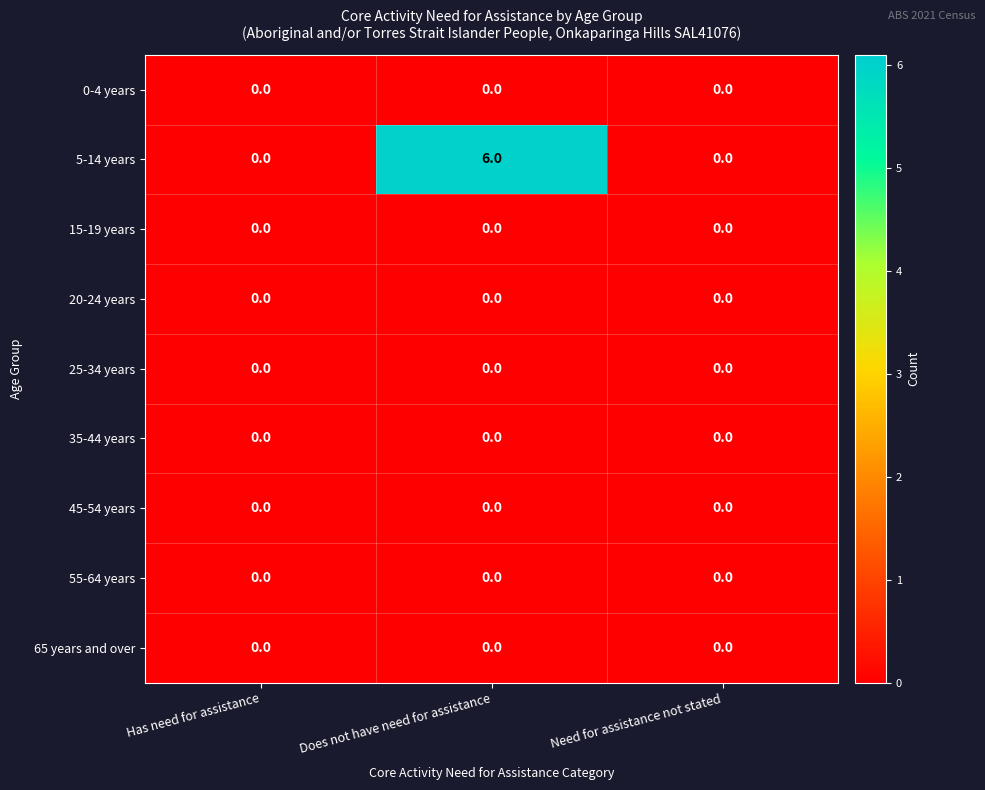

Reading left to right, what are all the values shown in this chart?

0-4 years: Has need for assistance=0	Does not have need for assistance=0	Need for assistance not stated=0
5-14 years: Has need for assistance=0	Does not have need for assistance=6	Need for assistance not stated=0
15-19 years: Has need for assistance=0	Does not have need for assistance=0	Need for assistance not stated=0
20-24 years: Has need for assistance=0	Does not have need for assistance=0	Need for assistance not stated=0
25-34 years: Has need for assistance=0	Does not have need for assistance=0	Need for assistance not stated=0
35-44 years: Has need for assistance=0	Does not have need for assistance=0	Need for assistance not stated=0
45-54 years: Has need for assistance=0	Does not have need for assistance=0	Need for assistance not stated=0
55-64 years: Has need for assistance=0	Does not have need for assistance=0	Need for assistance not stated=0
65 years and over: Has need for assistance=0	Does not have need for assistance=0	Need for assistance not stated=0